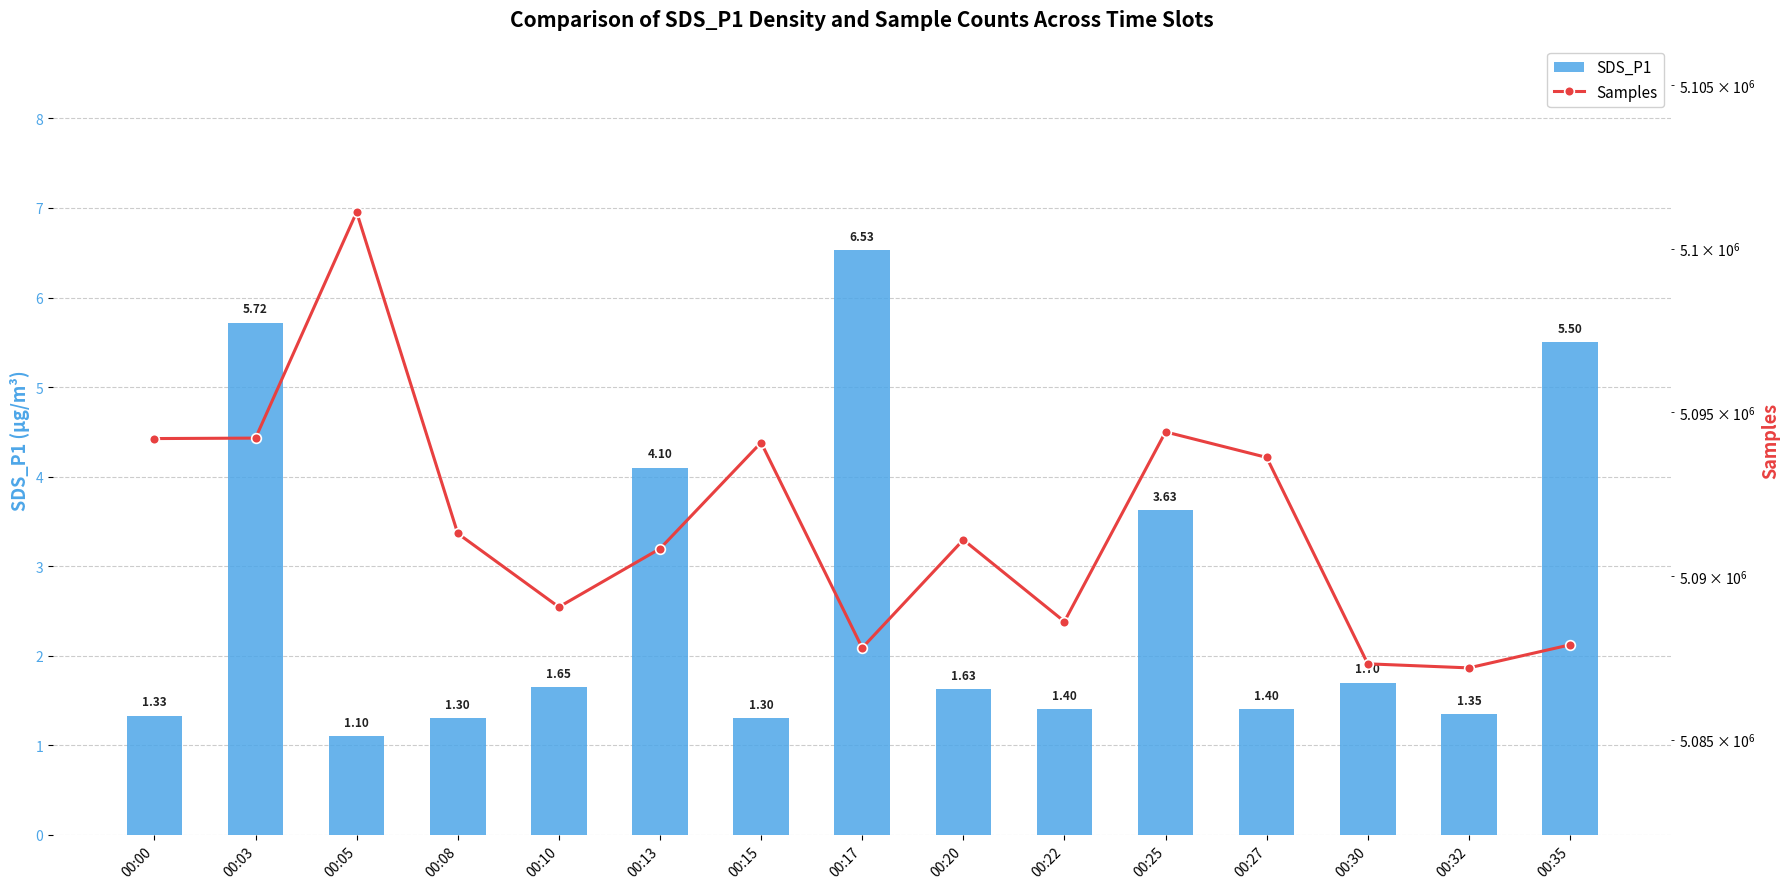

What is the difference between the second highest and minimum values in the SDS_P1 series?

4.6